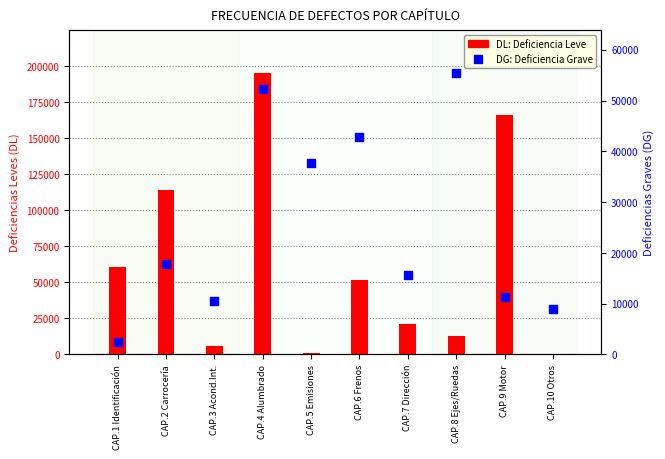

What is the total value across all series at CAP.10 Otros?

9111